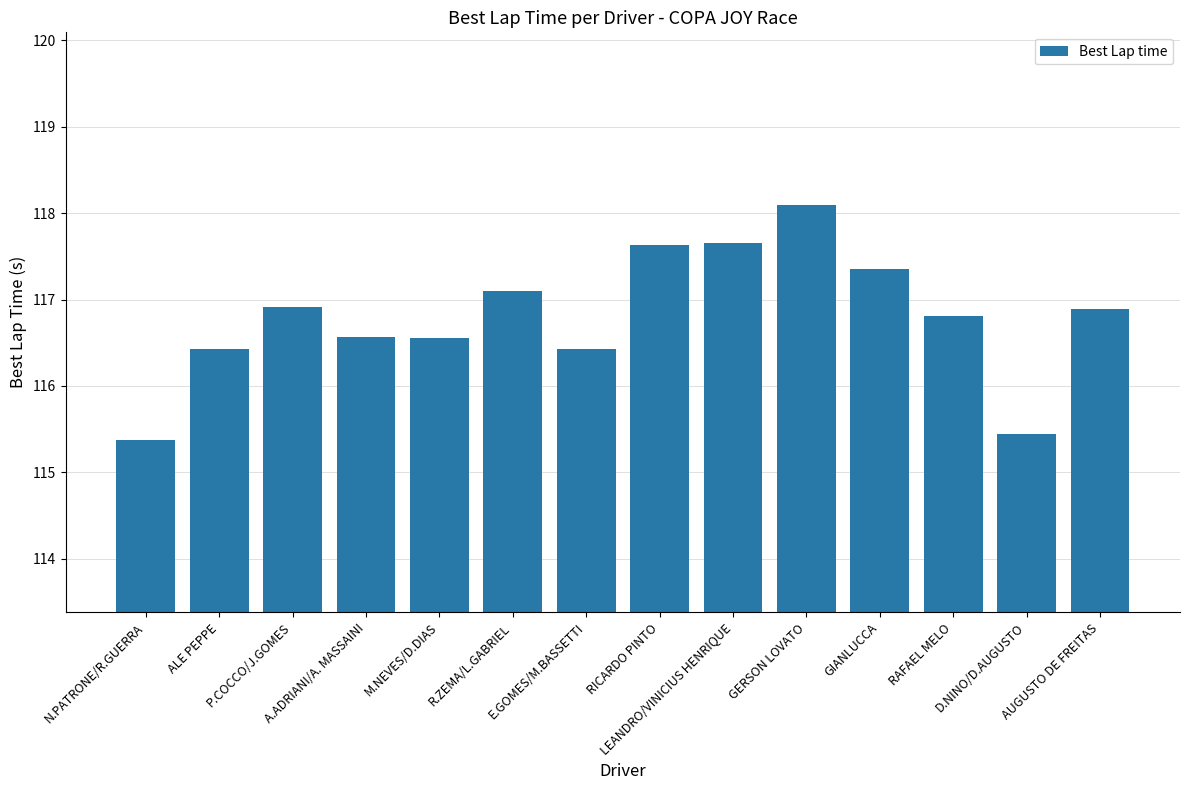

What is the value of the 6th bar from the left?

117.1